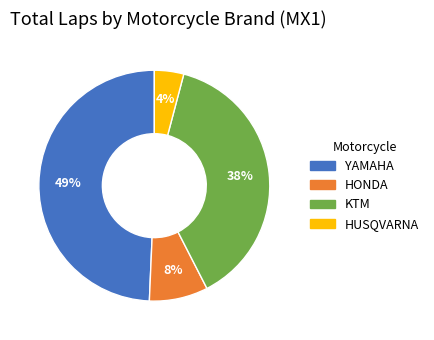

To the nearest percent, what portion does YAMAHA represent?

49%